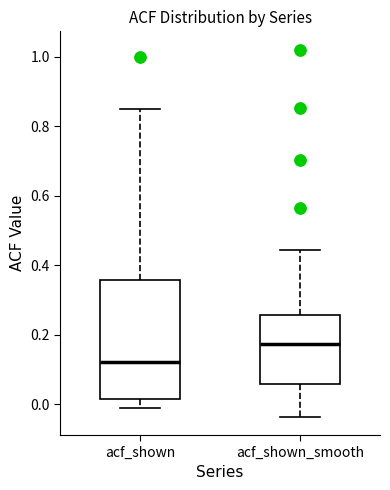

Which box has the lowest median line?

acf_shown